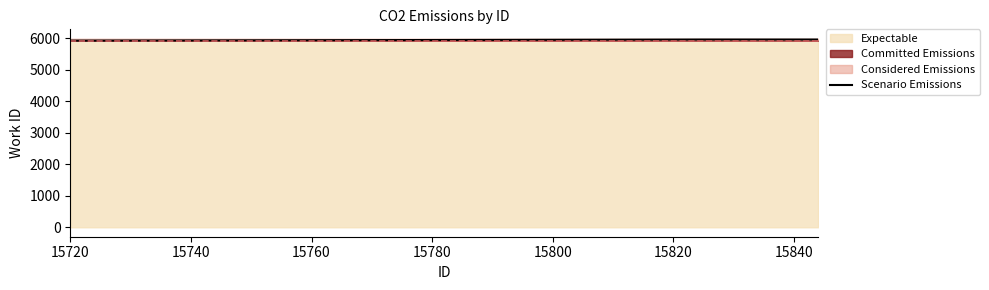

Reading right to left, what are all the values shown in this chart?

5960	5960	5925